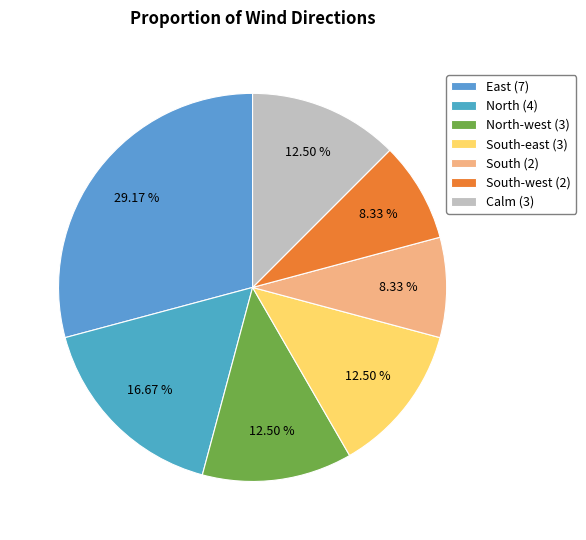

Is there a majority slice in this chart?

No